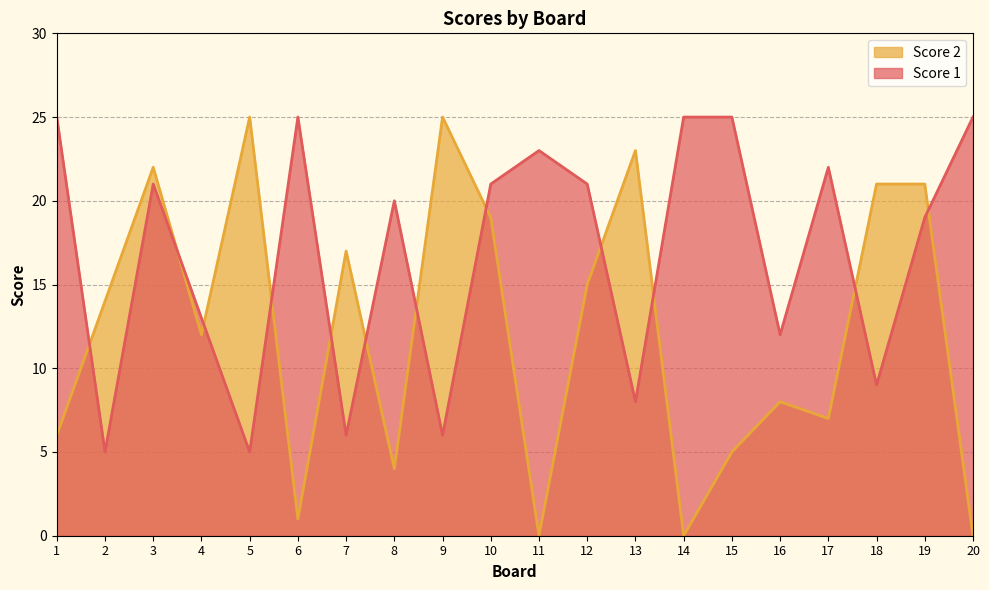

True or false: Score 2 has a value of 0 at 20.

True